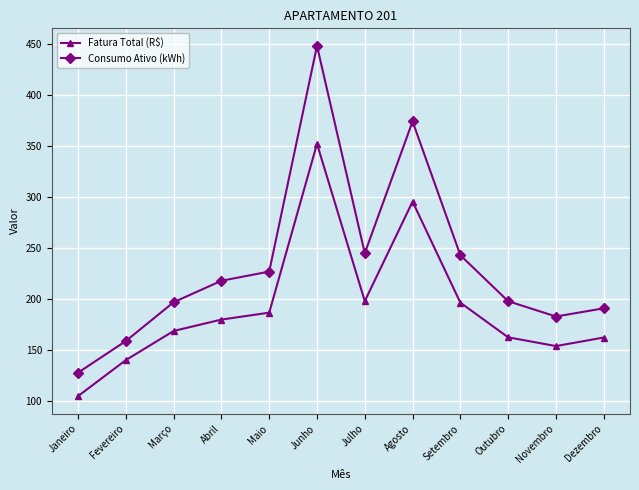

What is the difference between the Fatura Total (R$) values at Outubro and Setembro?

33.9